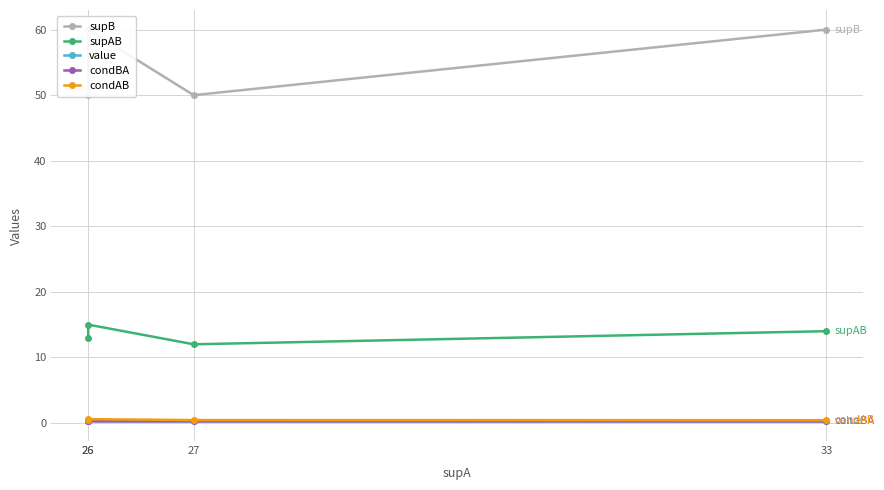

Count the condBA values in the range 0 to 1.

4